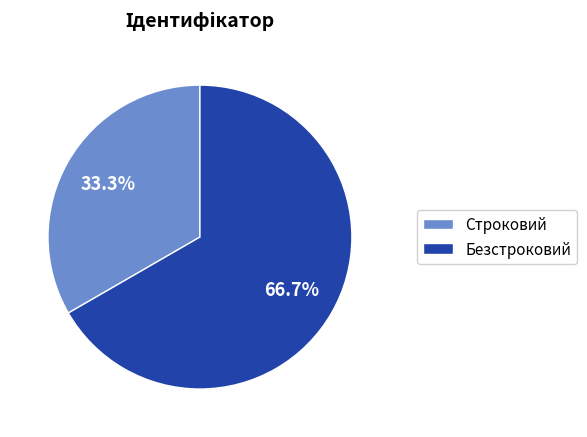

What is the smallest slice in the pie chart?

Строковий